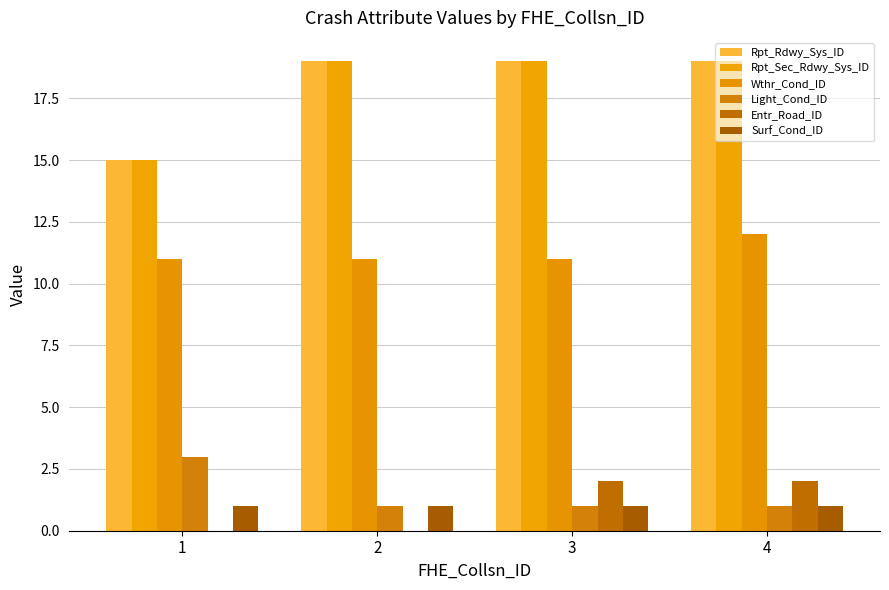

What is the value of the Entr_Road_ID bar at the 4th from the left?

2